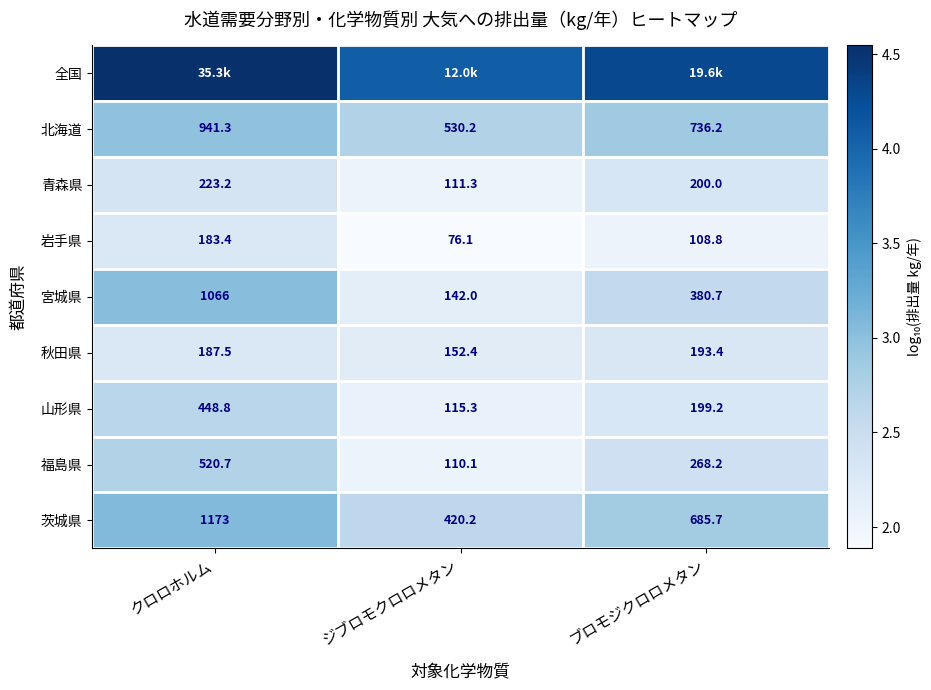

Rank the categories by 岩手県 value from highest to lowest.

クロロホルム, ブロモジクロロメタン, ジブロモクロロメタン